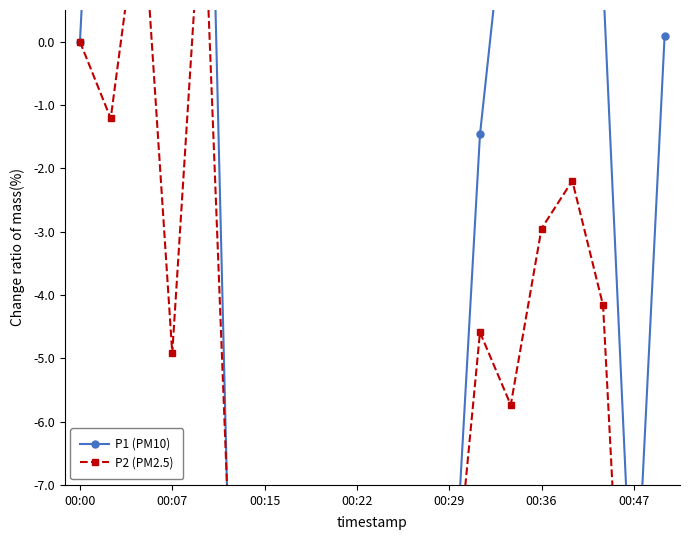

How many intersections are there between P1 (PM10) and P2 (PM2.5)?

8